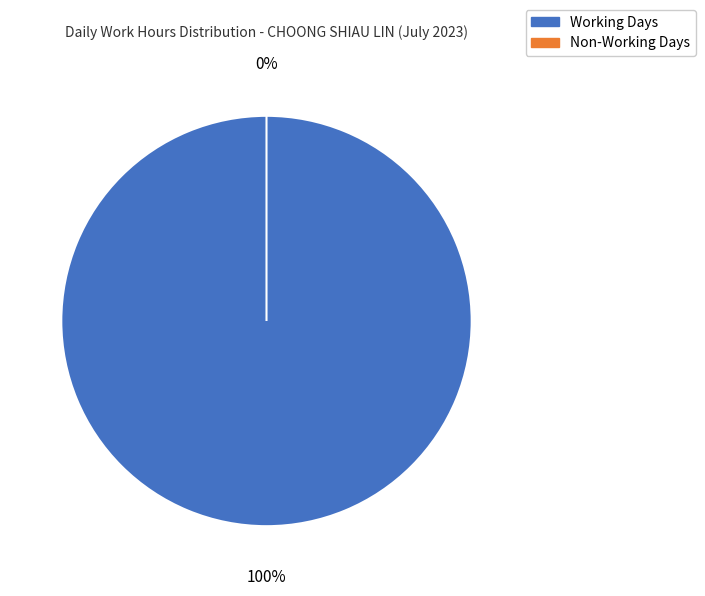

True or false: 8 accounts for 0% of the total.

True